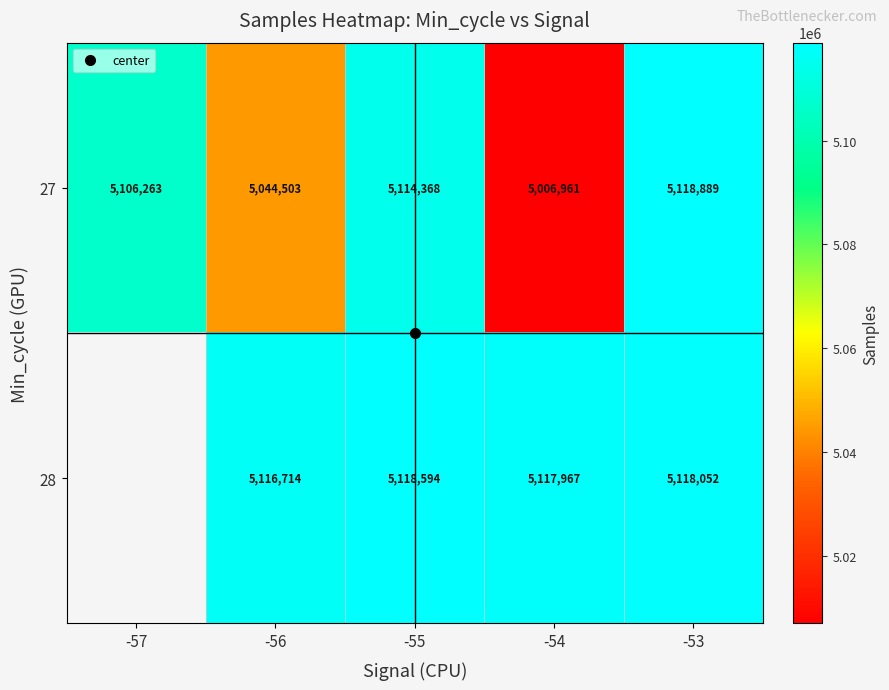

Is the value of 28 at -54 greater than the value of 27 at -54?

Yes